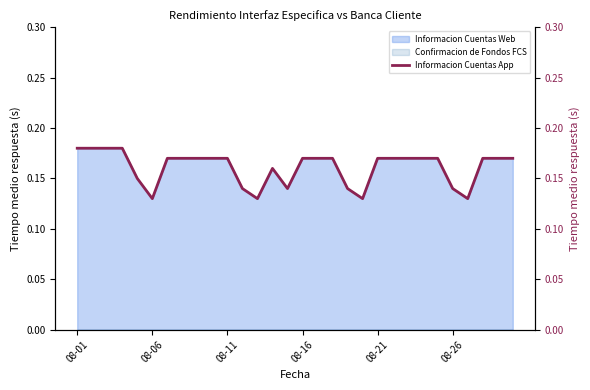

Reading left to right, list all the values displayed in this chart.

0.2	0.2	0.2	0.2	0.1	0.1	0.2	0.2	0.2	0.2	0.2	0.1	0.1	0.2	0.1	0.2	0.2	0.2	0.1	0.1	0.2	0.2	0.2	0.2	0.2	0.1	0.1	0.2	0.2	0.2